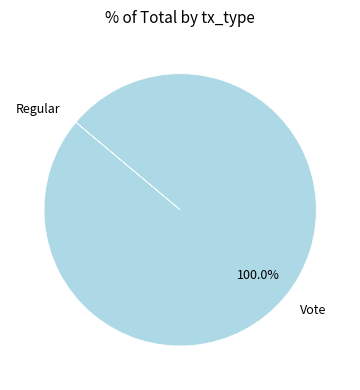

Is there a majority slice in this chart?

Yes